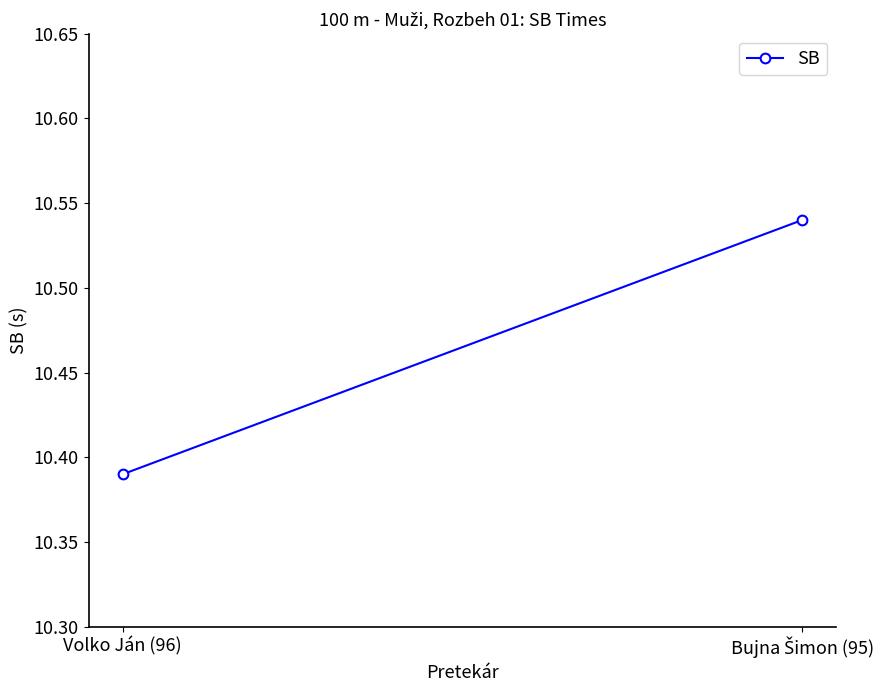

How many values are between 10 and 11?

2